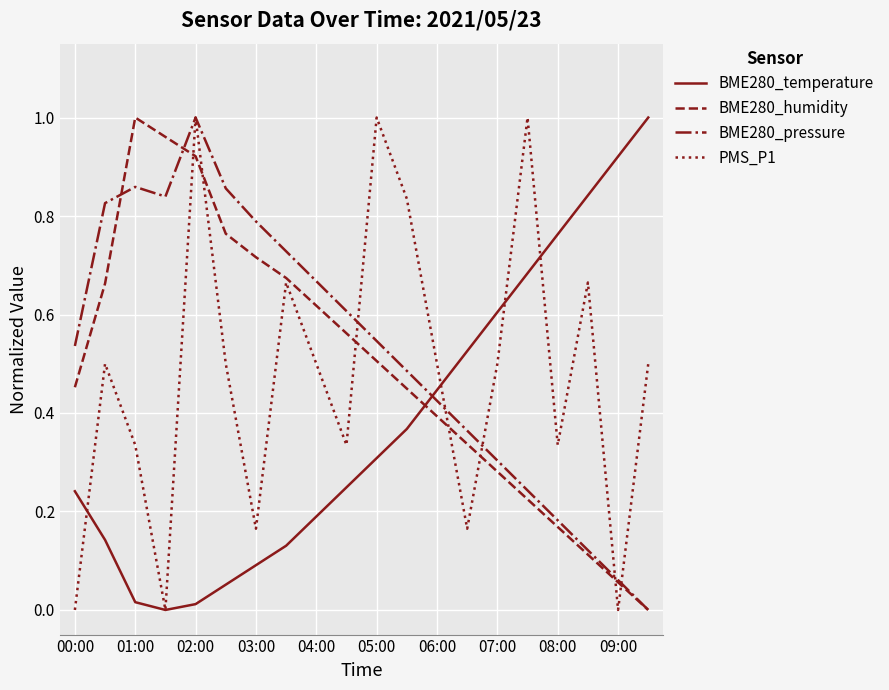

After their last crossing, which series has the higher values: PMS_P1 or BME280_temperature?

BME280_temperature